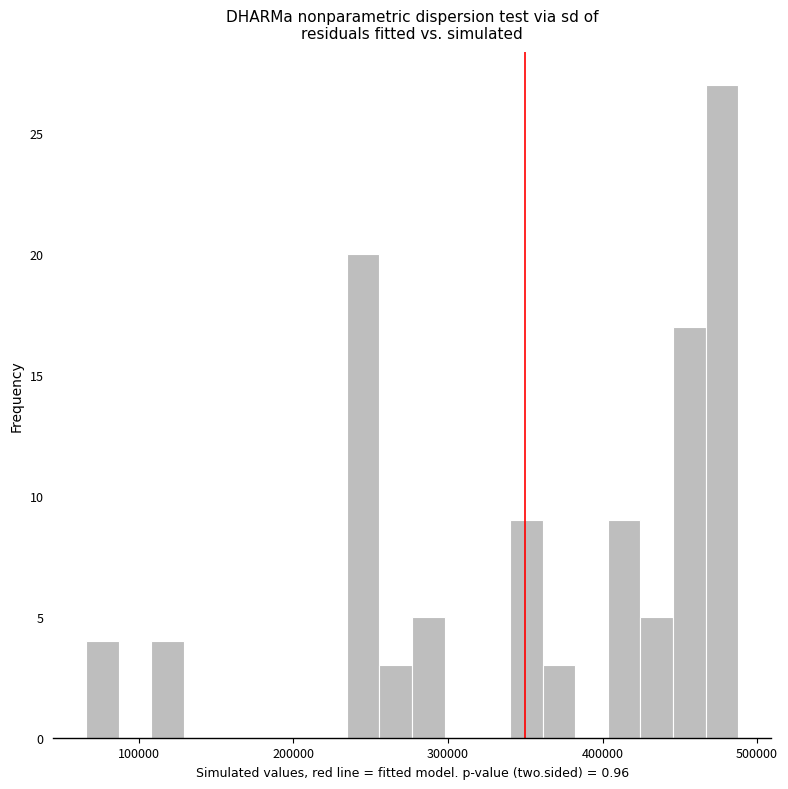

Read against the x-axis, roughly where is the centre of the tallest bar?

480000